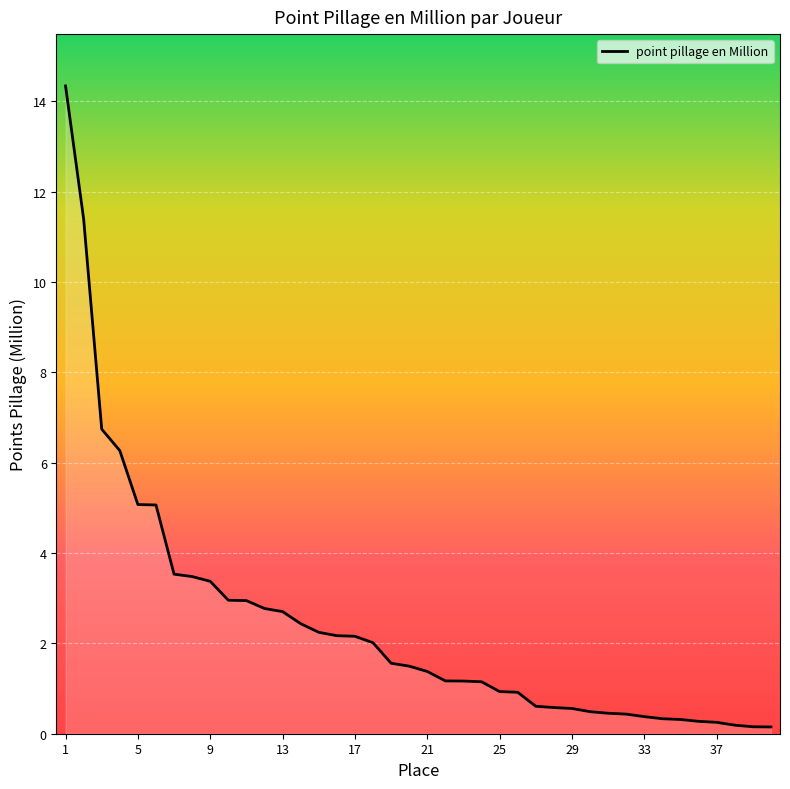

What is the greatest value displayed?

14.3